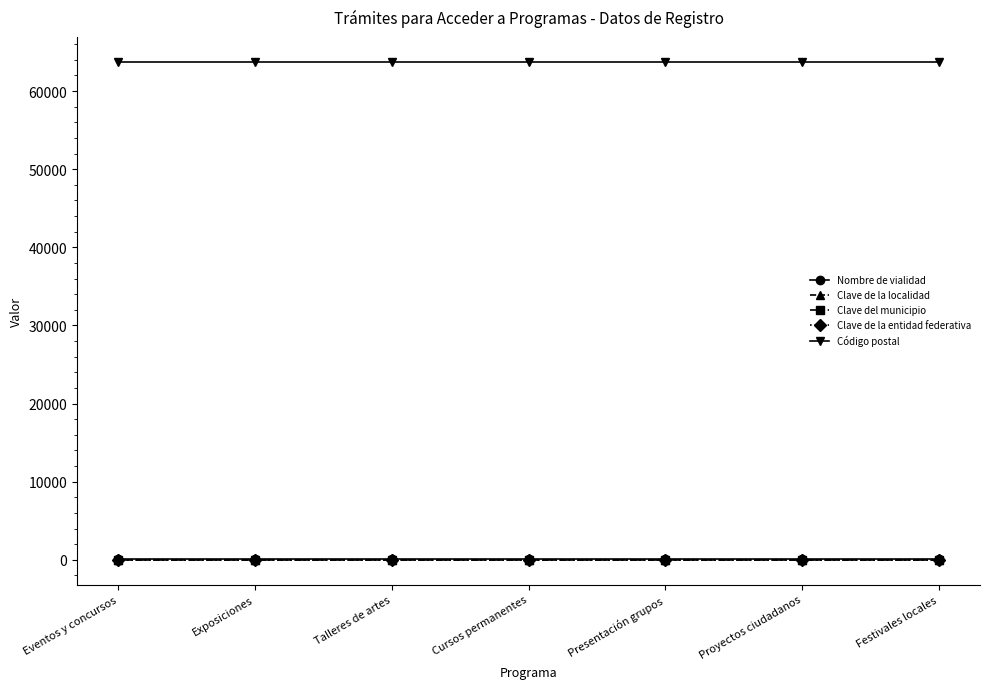

How many lines are shown in the chart?

5